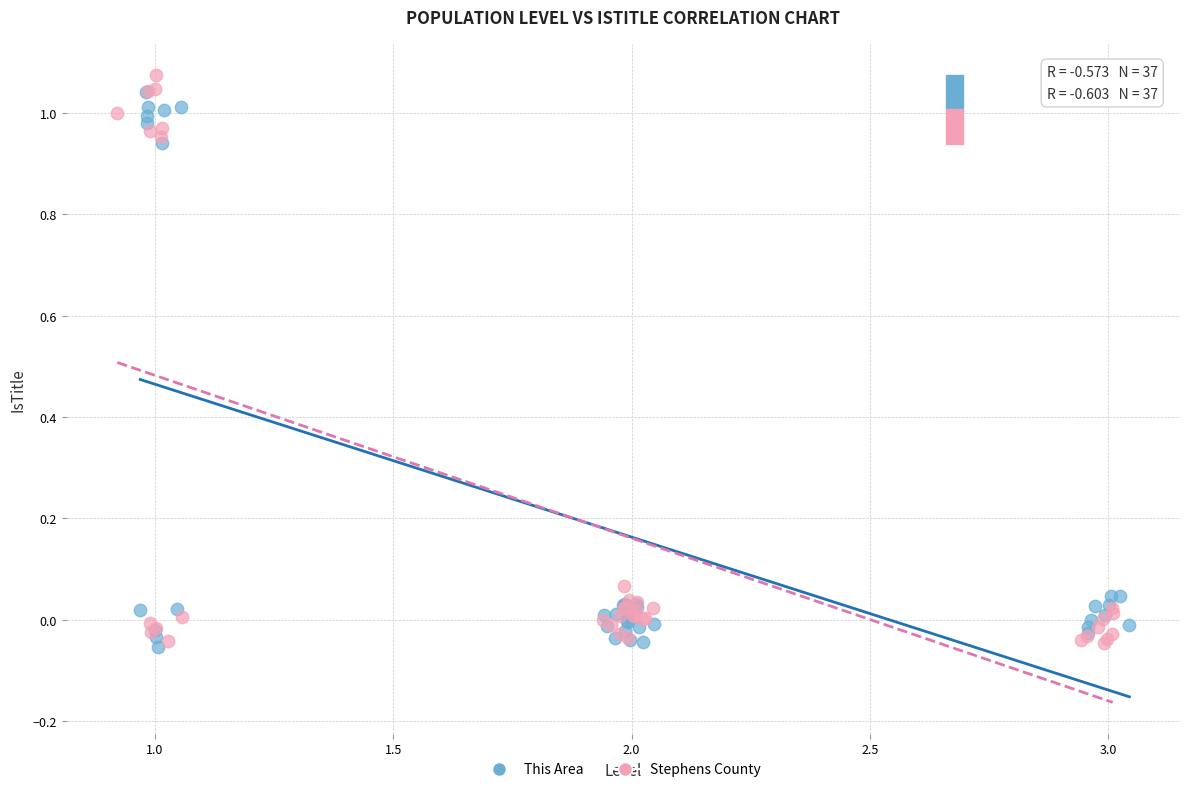

Which series has the widest spread of Y values?

Stephens County